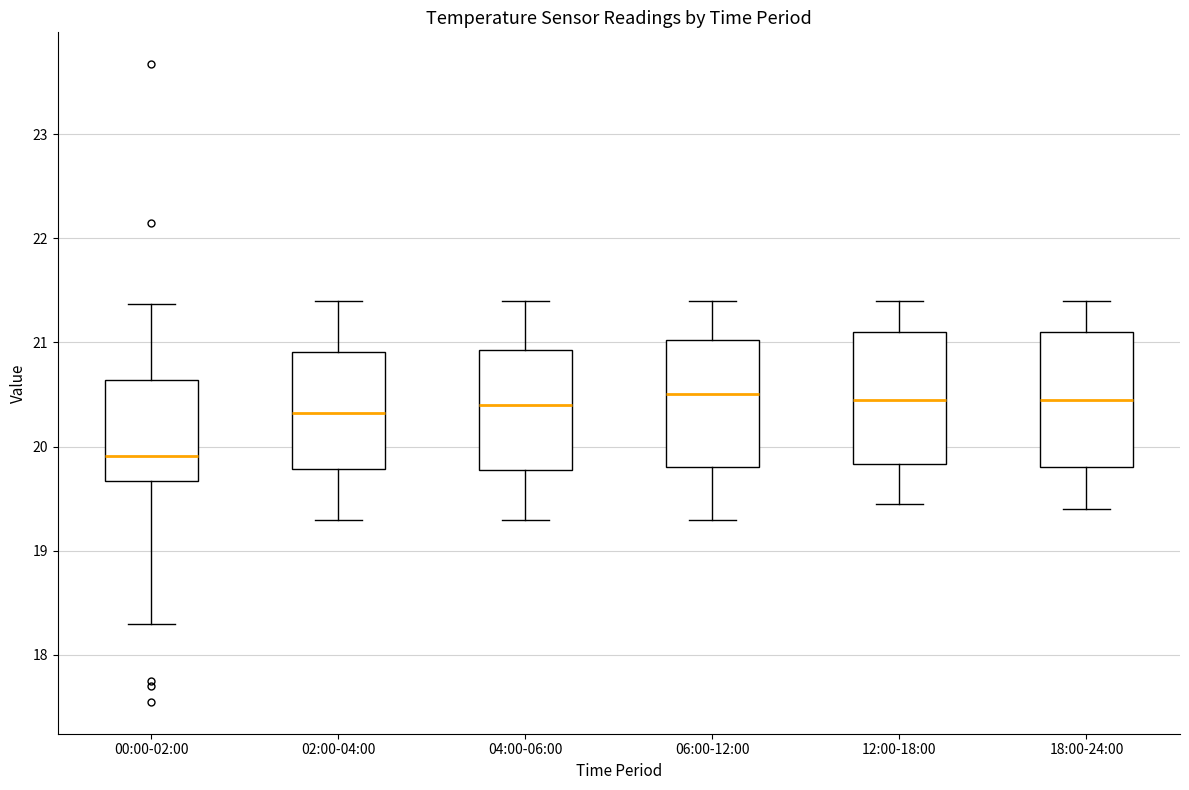

Where does the lower whisker of the box for 04:00-06:00 end on the y-axis? The values are not printed on the chart, so give them approximately, as read against the axis.

19.3